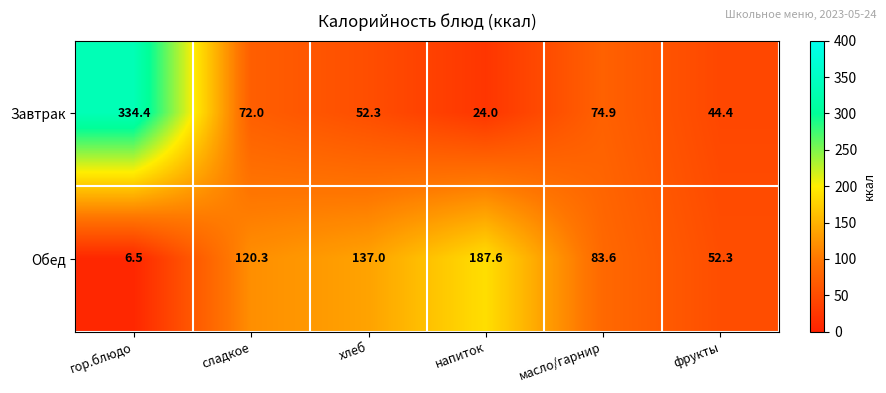

How many distinct data groups are displayed?

2